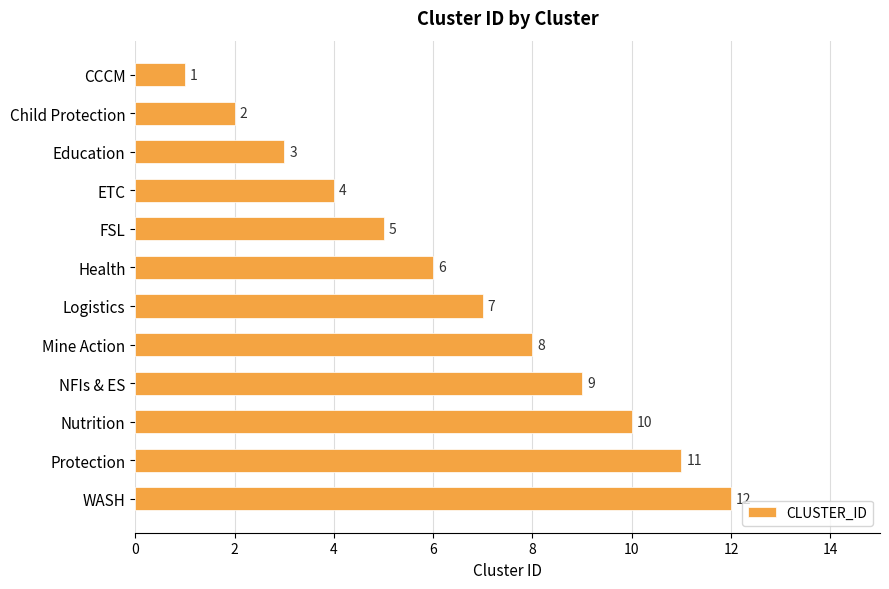

Rank the categories by value from highest to lowest.

WASH, Protection, Nutrition, NFIs & ES, Mine Action, Logistics, Health, FSL, ETC, Education, Child Protection, CCCM